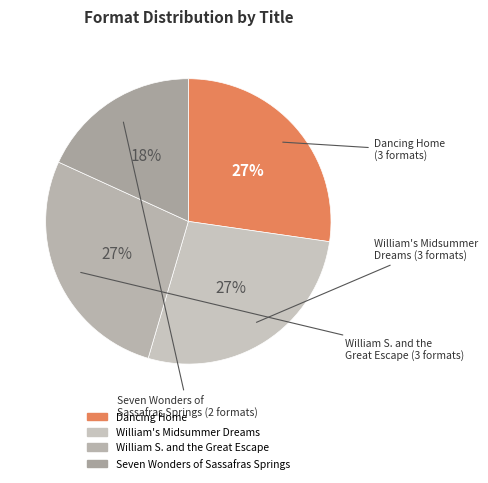

To the nearest percent, what portion does William's Midsummer Dreams represent?

27%